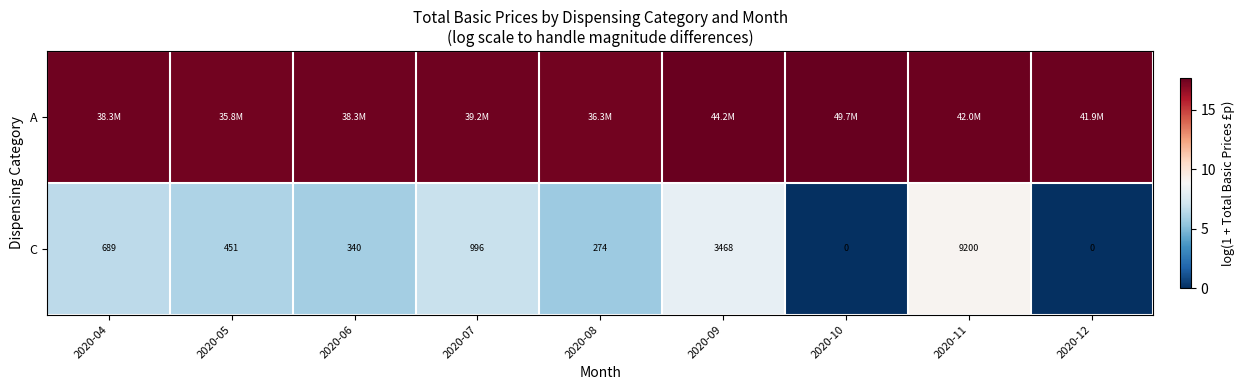

At 2020-04, list the series in order from largest to smallest.

A, C